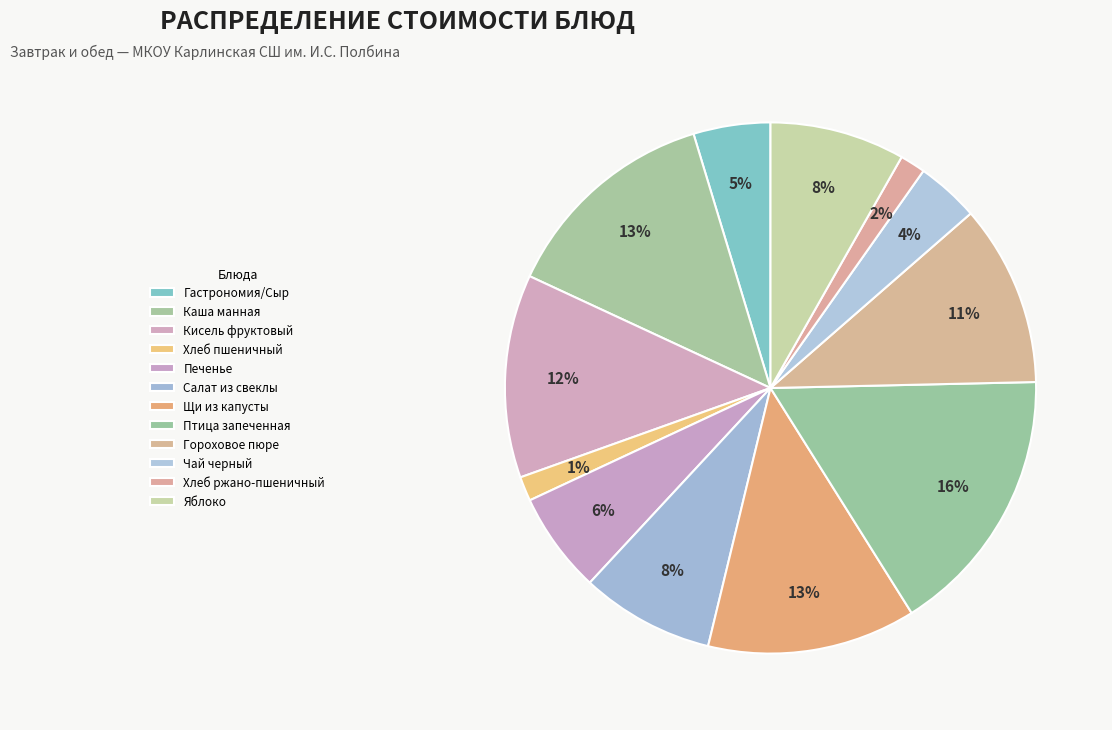

Does Хлеб ржано-пшеничный account for over 50% of the chart?

No